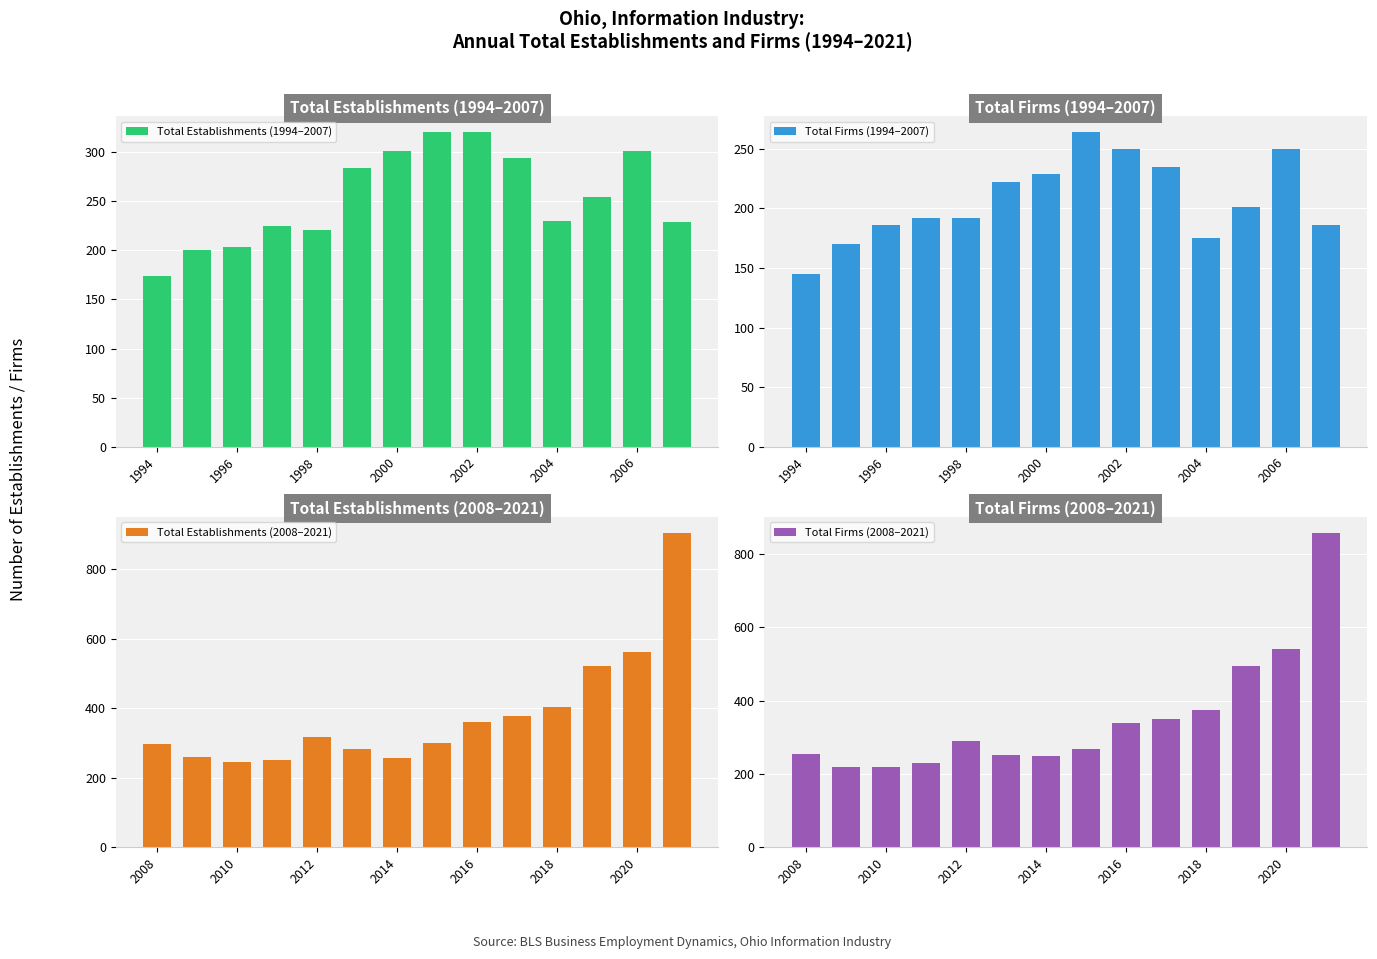

What is the difference between the maximum and minimum values in the Total Establishments (1994–2007) series?

146